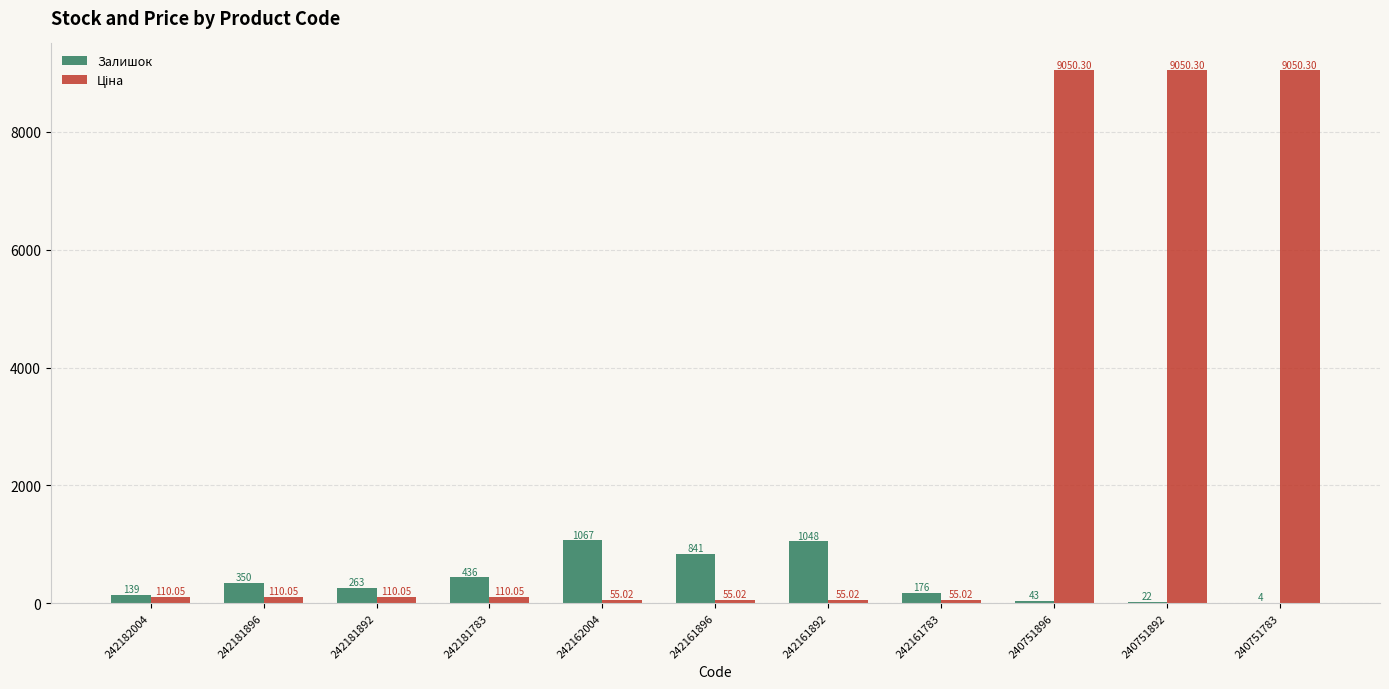

What is the sum of the Залишок values at 242162004 and 242181896?

1417.0